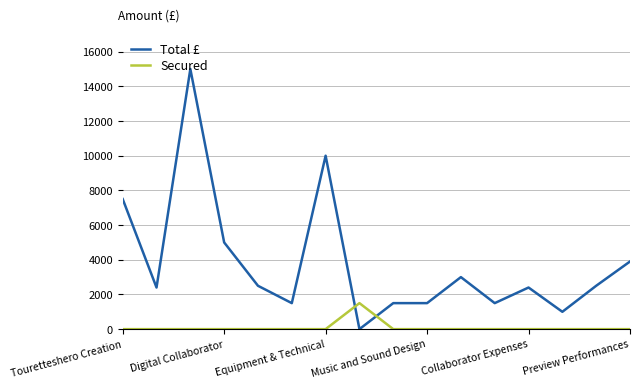

What is the difference between the maximum and minimum values in the Secured series?

1500